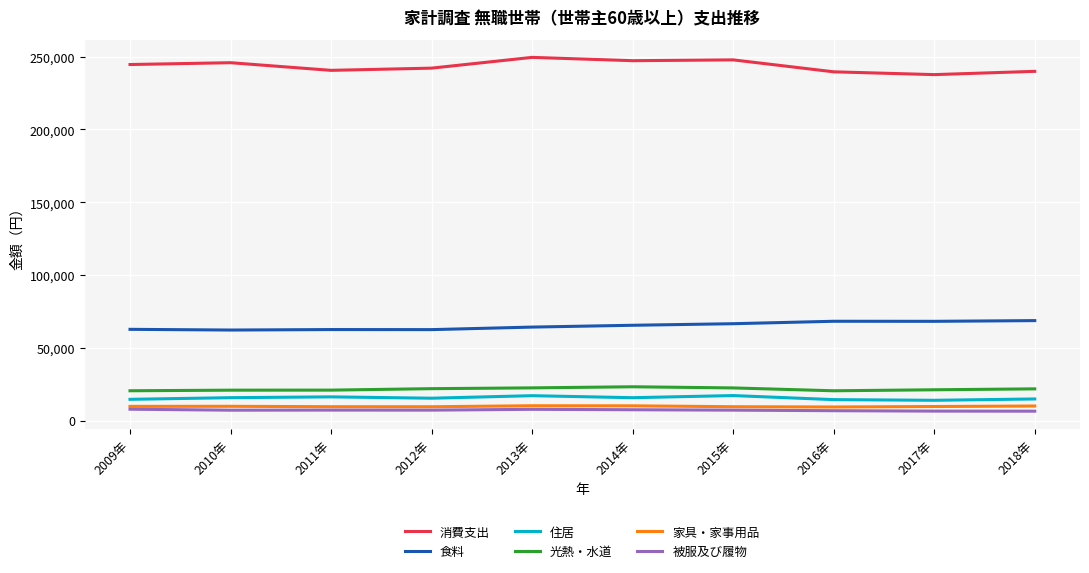

True or false: 光熱・水道 and 食料 cross at least once.

False